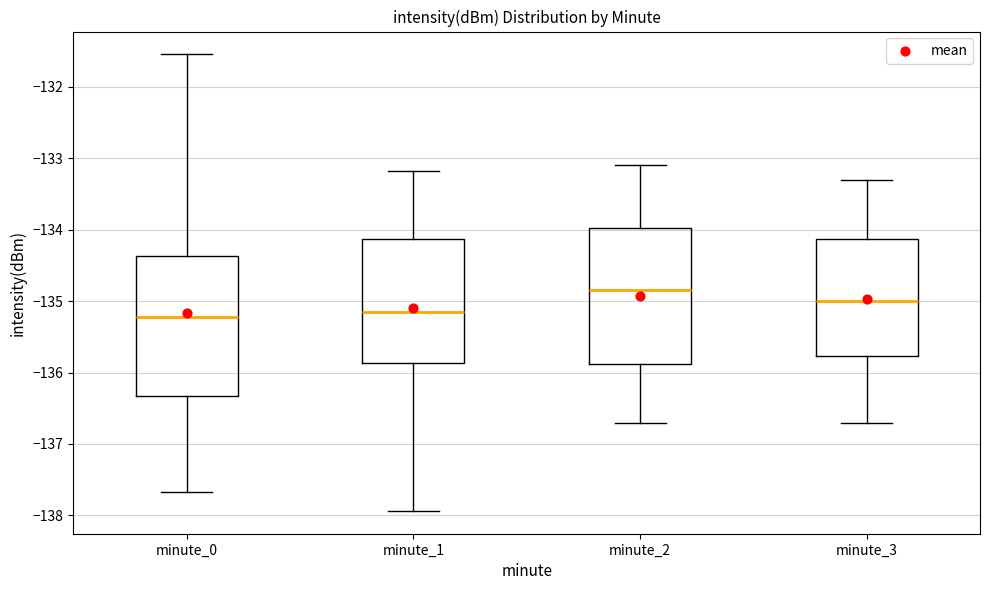

Reading left to right, transcribe this box plot: for each box, give where its median line is, the range the box spans, and where its two whiskers end, as read against the y-axis. The values are not printed on the chart, so give them approximately, as read against the axis.

minute_0: median -135.2, box -136.3 to -134.4, whiskers -137.7 to -131.5
minute_1: median -135.1, box -135.9 to -134.1, whiskers -137.9 to -133.2
minute_2: median -134.8, box -135.9 to -134.0, whiskers -136.7 to -133.1
minute_3: median -135.0, box -135.8 to -134.1, whiskers -136.7 to -133.3